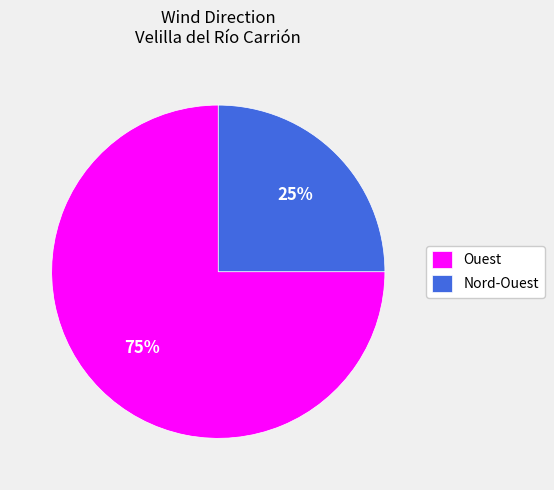

Does Nord-Ouest represent more than half of the total?

No